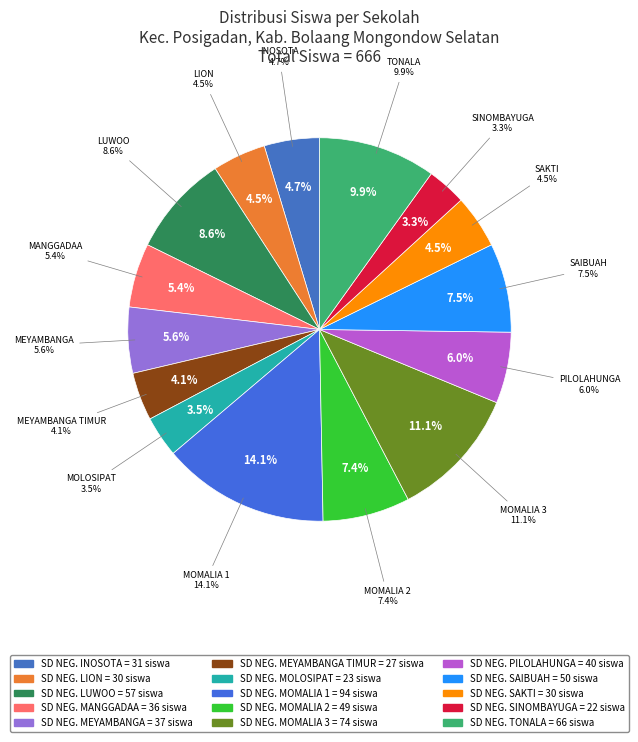

To the nearest percent, what portion does SD NEGERI SAIBUAH represent?

8%